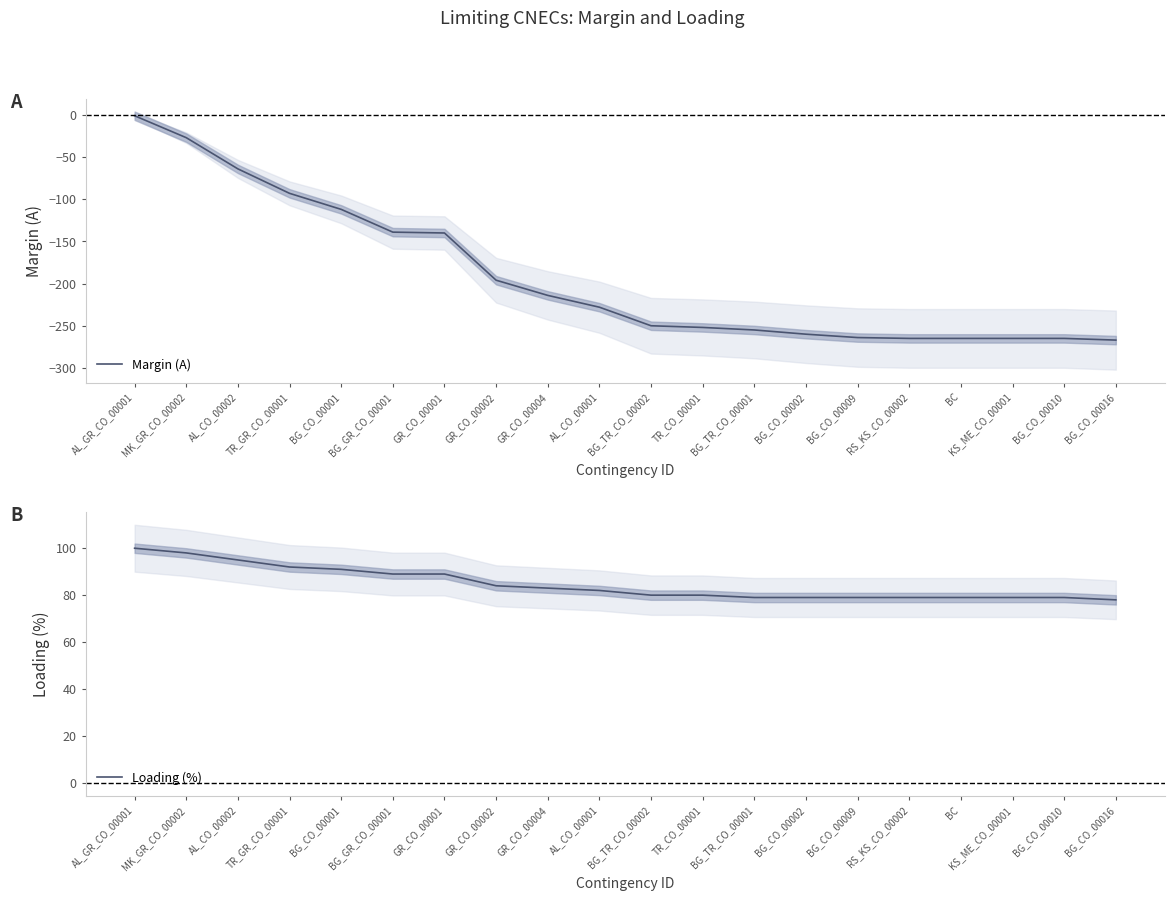

Between BG_TR_CO_00002 and AL_GR_CO_00001, which is larger?

AL_GR_CO_00001